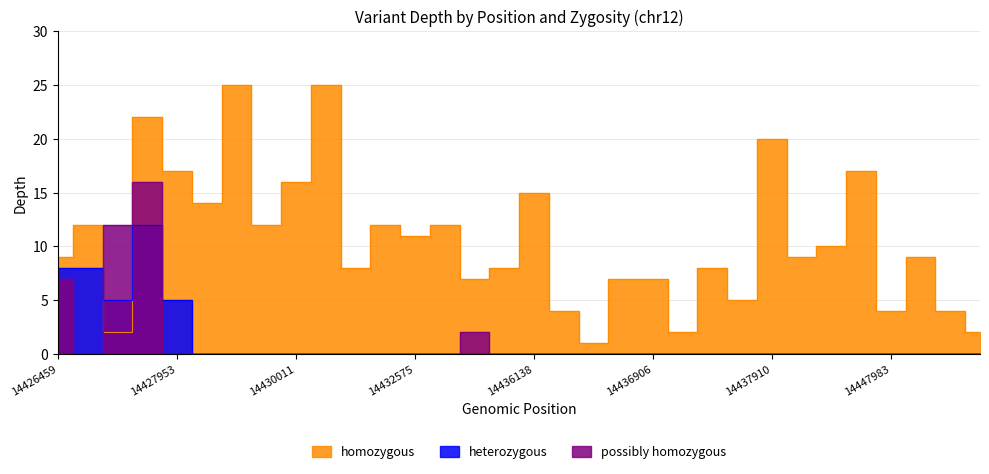

Reading right to left, extract all data points from this chart.

homozygous: 14442113=2	14444665=4	14447993=9	14447983=4	14444827=17	14446263=10	14445956=9	14437910=20	14427828=5	14439341=8	14437197=2	14436906=7	14436822=7	14437096=1	14436633=4	14436138=15	14436133=8	14435179=7	14433885=12	14432575=11	14432542=12	14432180=8	14432163=25	14430011=16	14428891=12	14428002=25	14427984=14	14427953=17	14427556=22	14427284=2	14427255=12	14426459=9
heterozygous: 14442113=0	14444665=0	14447993=0	14447983=0	14444827=0	14446263=0	14445956=0	14437910=0	14427828=0	14439341=0	14437197=0	14436906=0	14436822=0	14437096=0	14436633=0	14436138=0	14436133=0	14435179=0	14433885=0	14432575=0	14432542=0	14432180=0	14432163=0	14430011=0	14428891=0	14428002=0	14427984=0	14427953=5	14427556=12	14427284=5	14427255=8	14426459=8
possibly homozygous: 14442113=0	14444665=0	14447993=0	14447983=0	14444827=0	14446263=0	14445956=0	14437910=0	14427828=0	14439341=0	14437197=0	14436906=0	14436822=0	14437096=0	14436633=0	14436138=0	14436133=0	14435179=2	14433885=0	14432575=0	14432542=0	14432180=0	14432163=0	14430011=0	14428891=0	14428002=0	14427984=0	14427953=0	14427556=16	14427284=12	14427255=0	14426459=7